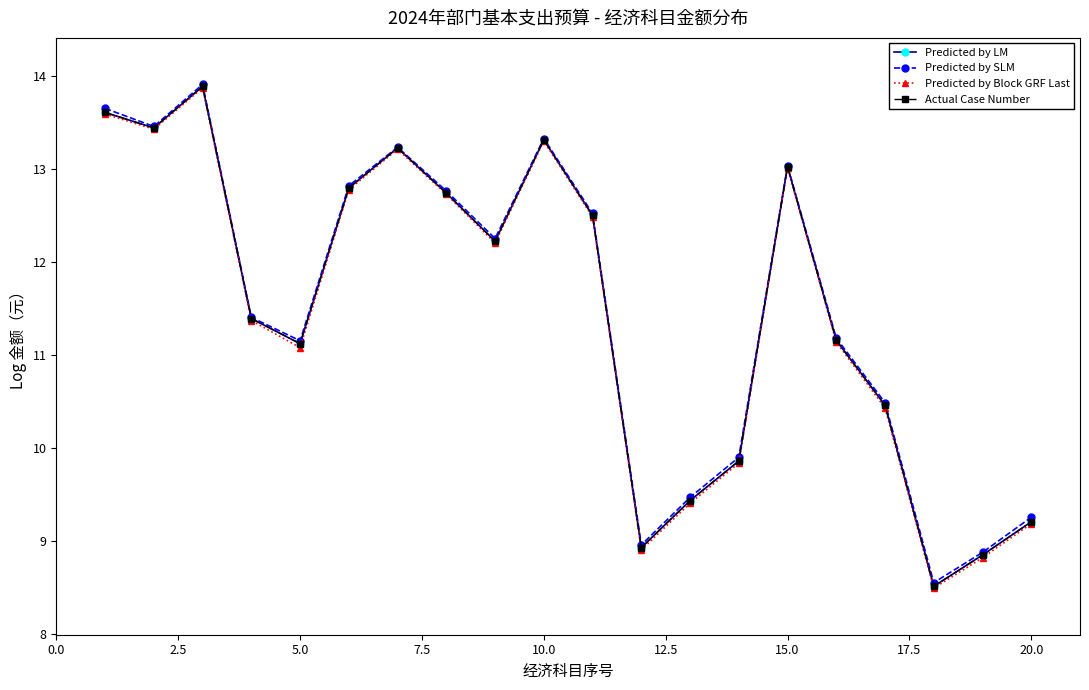

Reading left to right, transcribe all the data shown in this chart.

Predicted by LM: 13.6	13.4	13.9	11.4	11.1	12.8	13.2	12.7	12.2	13.3	12.5	8.9	9.4	9.9	13.0	11.2	10.5	8.5	8.9	9.2
Predicted by SLM: 13.7	13.5	13.9	11.4	11.2	12.8	13.2	12.8	12.3	13.3	12.5	9.0	9.5	9.9	13.0	11.2	10.5	8.6	8.9	9.3
Predicted by Block GRF Last: 13.6	13.4	13.9	11.4	11.1	12.8	13.2	12.7	12.2	13.3	12.5	8.9	9.4	9.8	13.0	11.1	10.4	8.5	8.8	9.2
Actual Case Number: 13.6	13.4	13.9	11.4	11.1	12.8	13.2	12.7	12.2	13.3	12.5	8.9	9.4	9.9	13.0	11.2	10.5	8.5	8.9	9.2